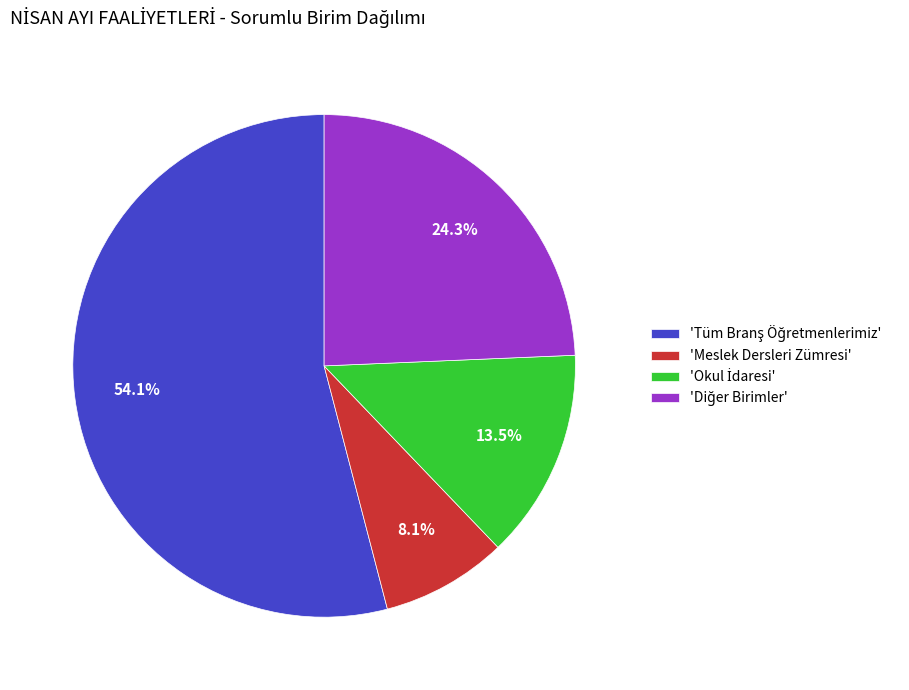

Is there any slice that represents more than half of the pie?

Yes